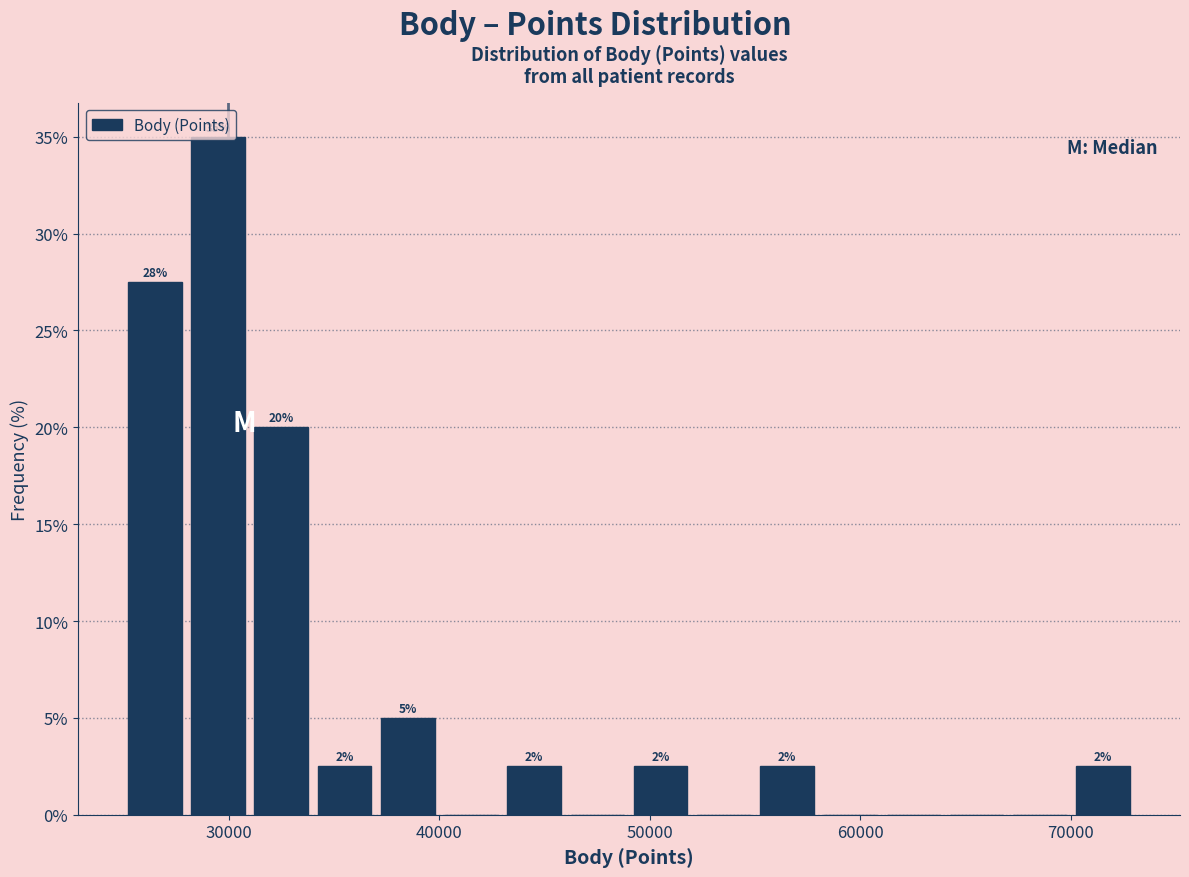

Read against the x-axis, roughly where is the centre of the tallest bar?

29000